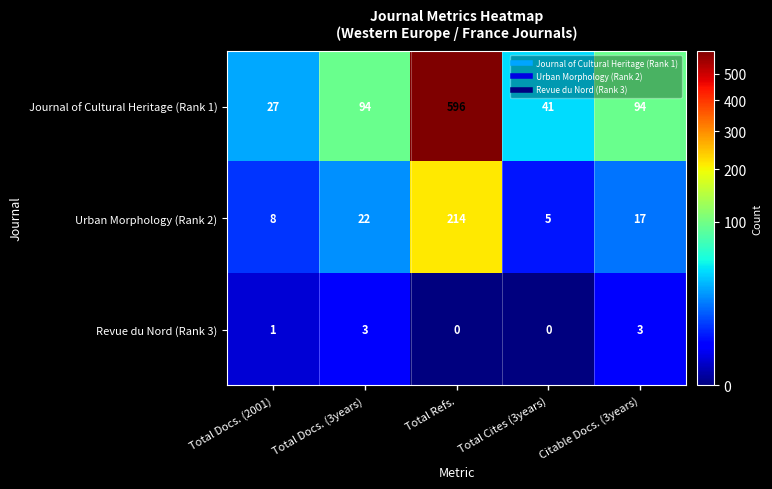

How many distinct data groups are displayed?

3